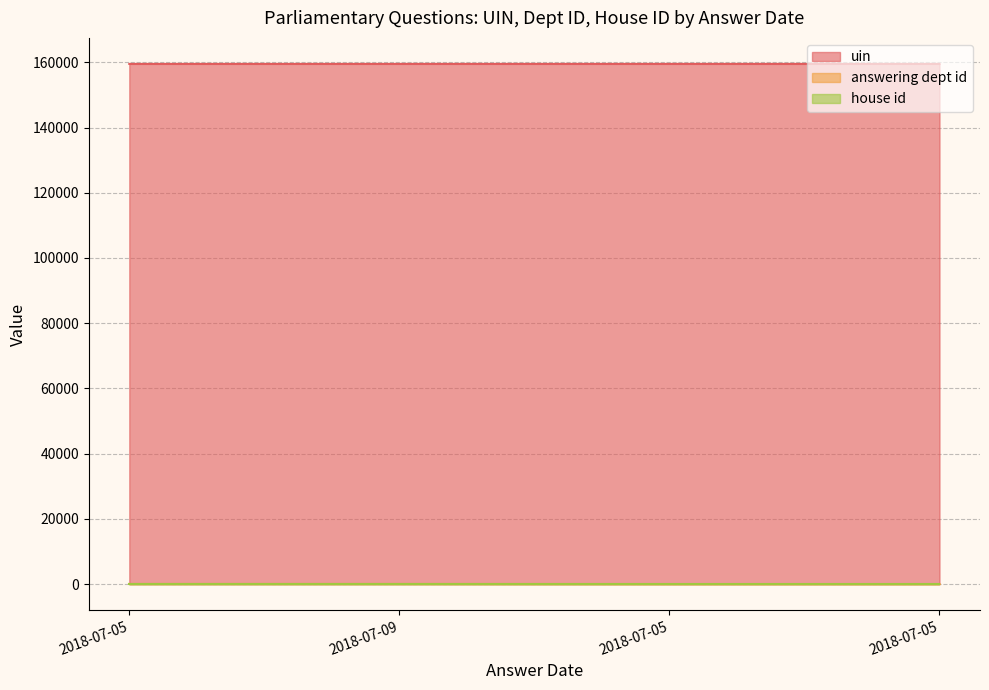

True or false: uin and answering dept id cross at least once.

False